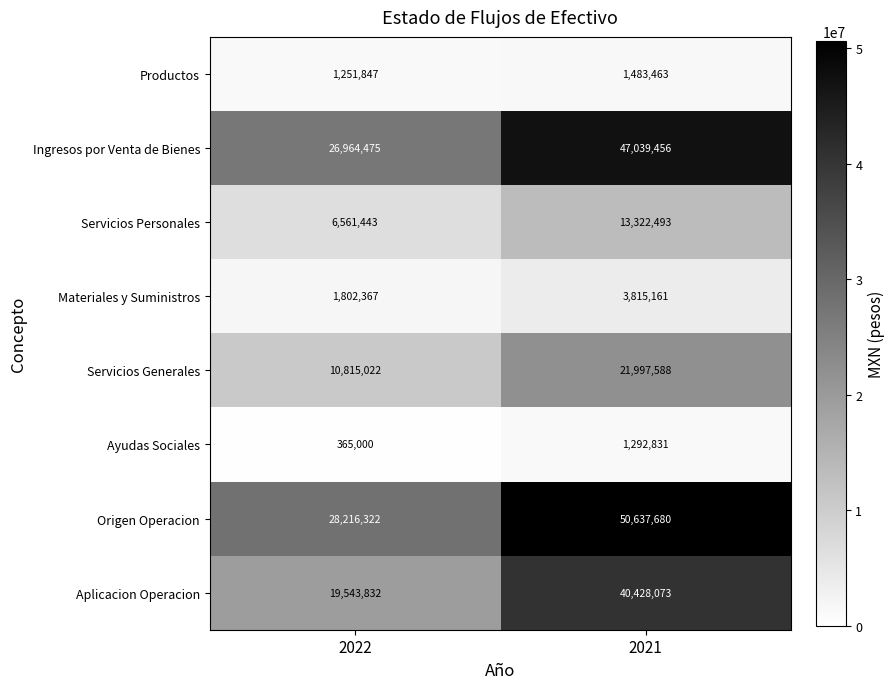

Which series has the largest total across all categories?

Origen Operacion